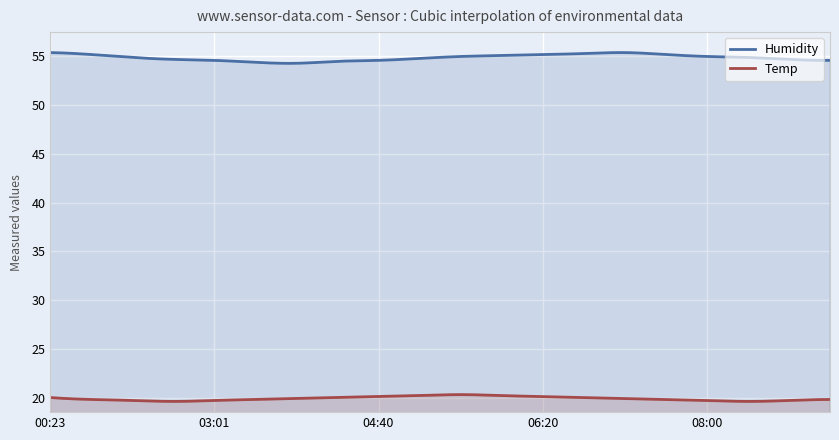

Does the chart display data point markers on the line(s)?

No